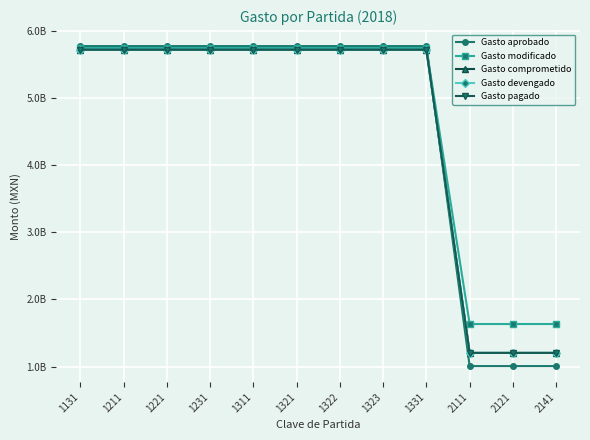

Does the chart have visible grid lines?

Yes